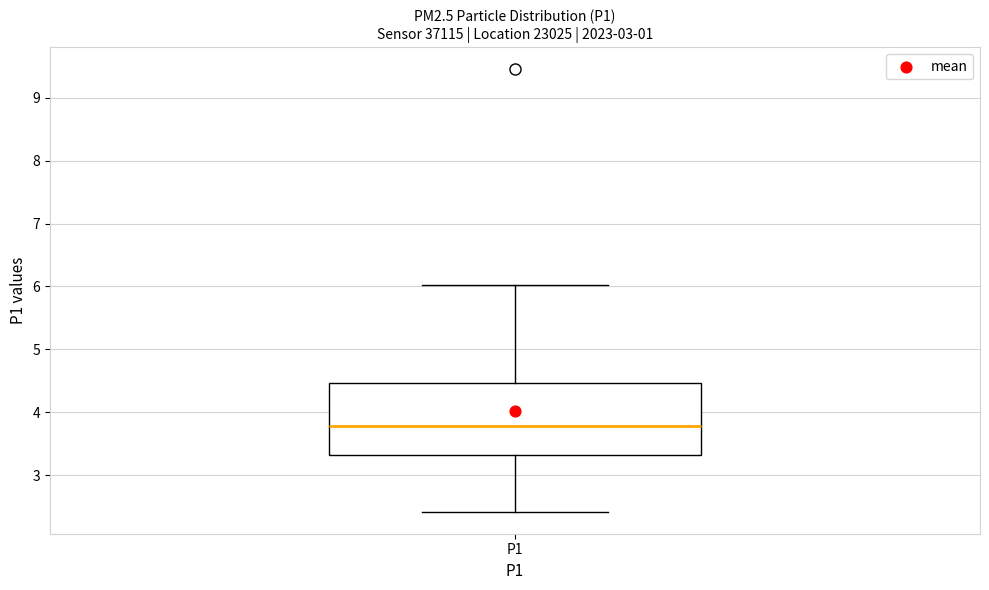

Read this box plot against the y-axis: the position of the median line, the range covered by the box, and the ends of both whiskers. The values are not printed on the chart, so give them approximately, as read against the axis.

median 3.8, box 3.3 to 4.5, whiskers 2.4 to 6.0